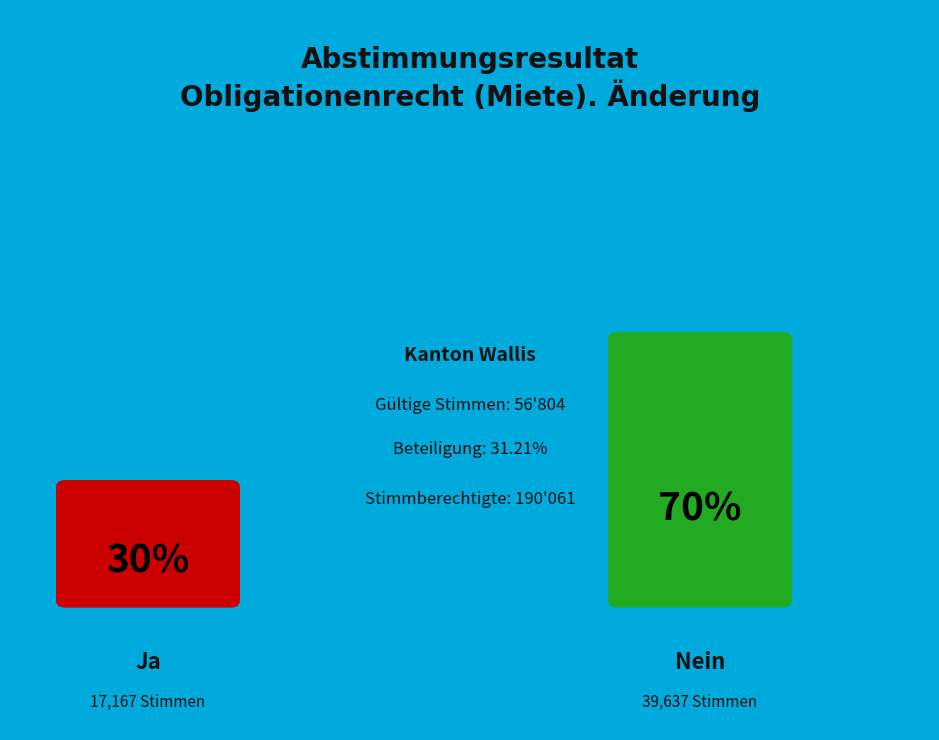

Which category accounts for the majority?

Nein